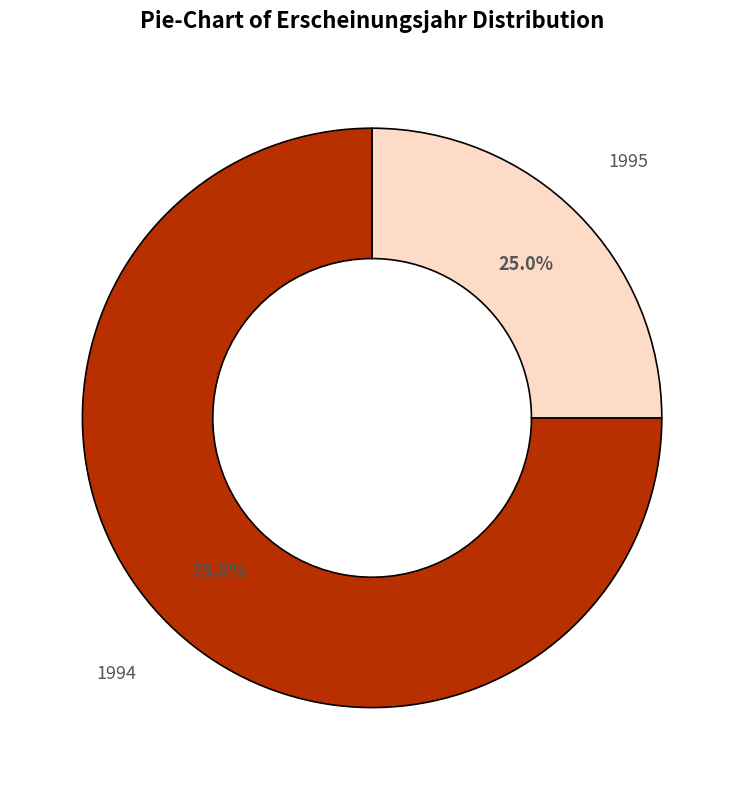

Which slice is the smallest?

1995